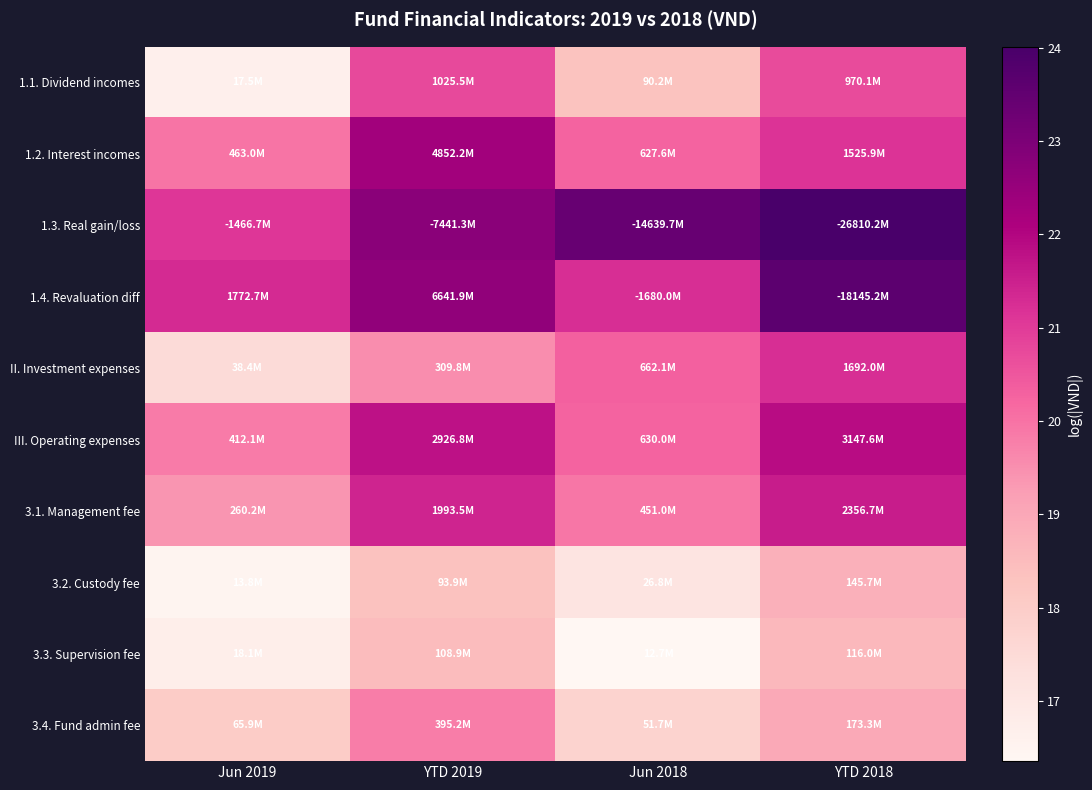

Reading left to right, extract all data points from this chart.

1.1. Dividend incomes: Jun 2019=16.7	YTD 2019=20.7	Jun 2018=18.3	YTD 2018=20.7
1.2. Interest incomes: Jun 2019=20.0	YTD 2019=22.3	Jun 2018=20.3	YTD 2018=21.1
1.3. Real gain/loss: Jun 2019=21.1	YTD 2019=22.7	Jun 2018=23.4	YTD 2018=24.0
1.4. Revaluation diff: Jun 2019=21.3	YTD 2019=22.6	Jun 2018=21.2	YTD 2018=23.6
II. Investment expenses: Jun 2019=17.5	YTD 2019=19.6	Jun 2018=20.3	YTD 2018=21.2
III. Operating expenses: Jun 2019=19.8	YTD 2019=21.8	Jun 2018=20.3	YTD 2018=21.9
3.1. Management fee: Jun 2019=19.4	YTD 2019=21.4	Jun 2018=19.9	YTD 2018=21.6
3.2. Custody fee: Jun 2019=16.4	YTD 2019=18.4	Jun 2018=17.1	YTD 2018=18.8
3.3. Supervision fee: Jun 2019=16.7	YTD 2019=18.5	Jun 2018=16.4	YTD 2018=18.6
3.4. Fund admin fee: Jun 2019=18.0	YTD 2019=19.8	Jun 2018=17.8	YTD 2018=19.0